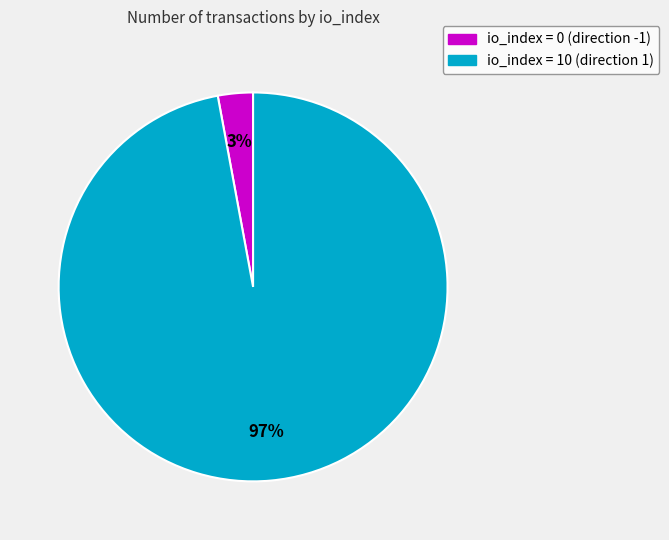

To the nearest percent, what is the difference between the largest and smallest slice percentages?

94%